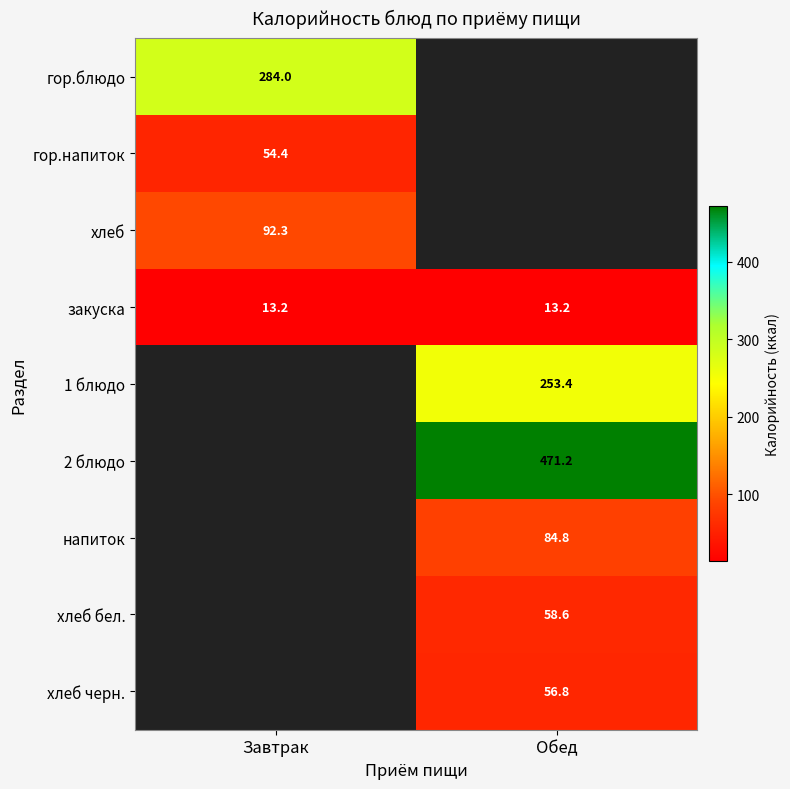

The 1 блюдо series shows 253.4 at Обед. True or false?

True